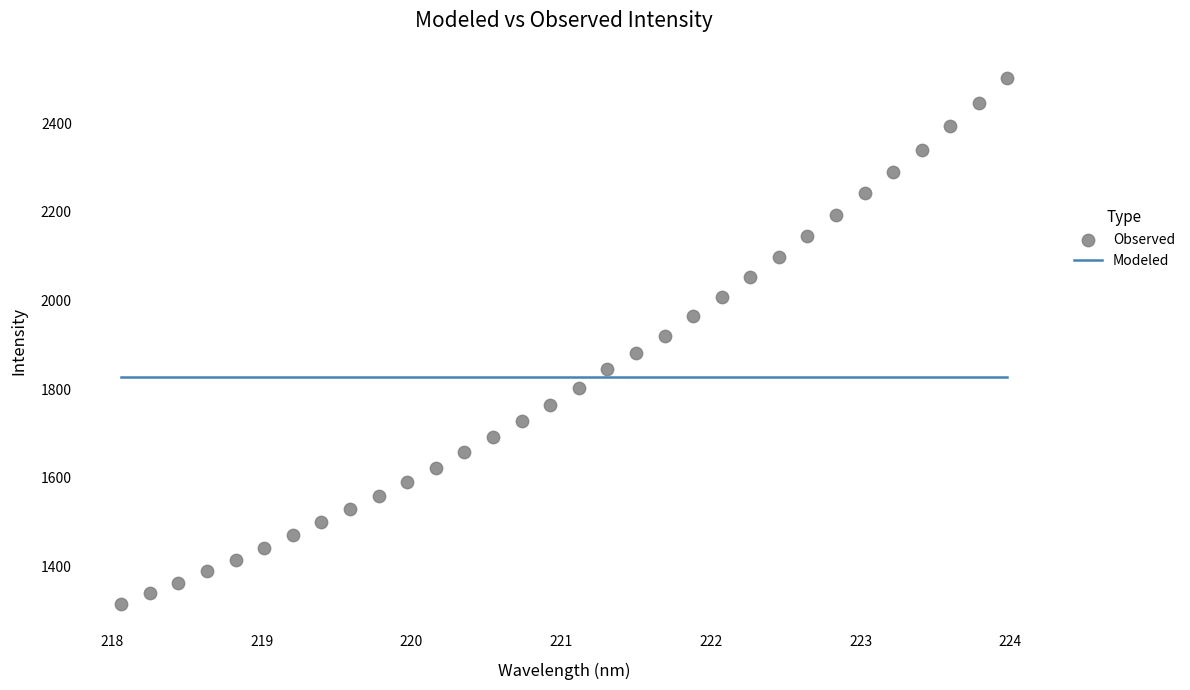

What is the range of X values (max minus min)?

5.9